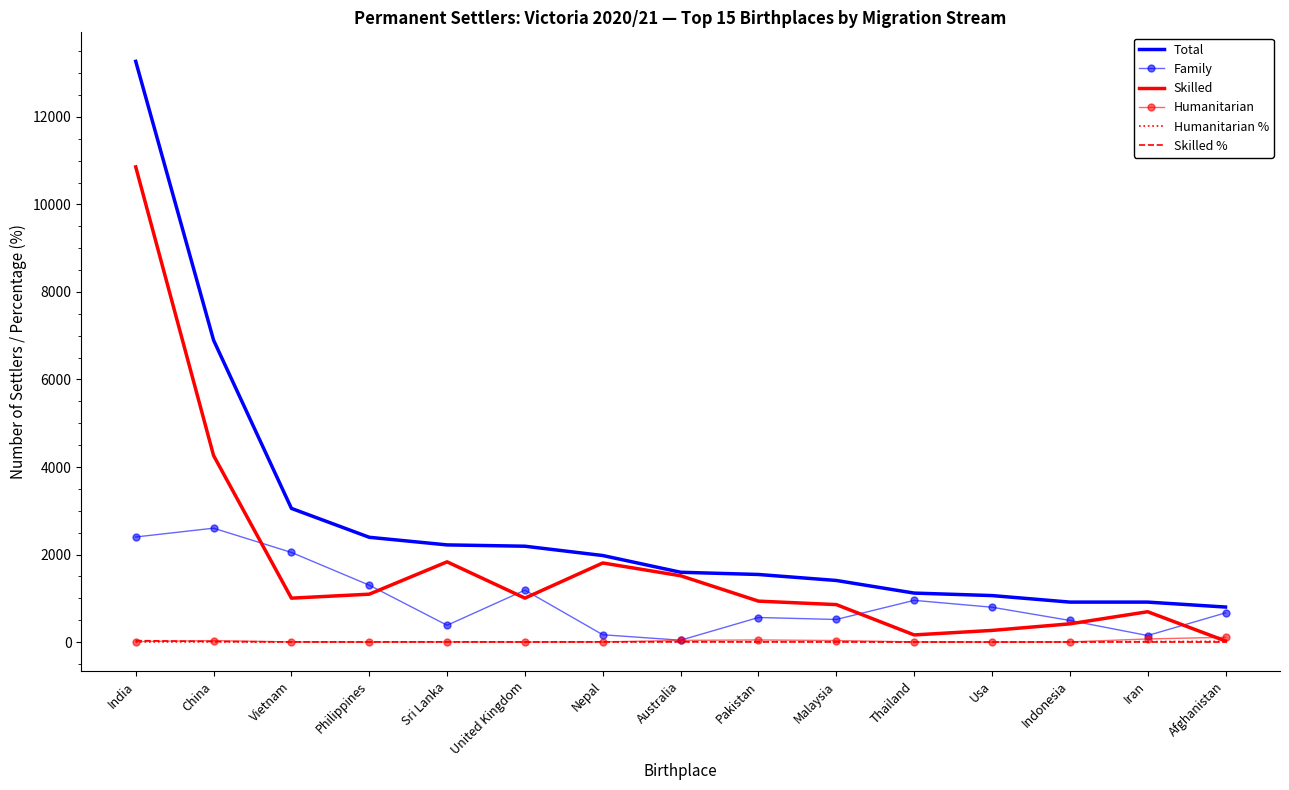

Which series has the largest range (max minus min)?

Total